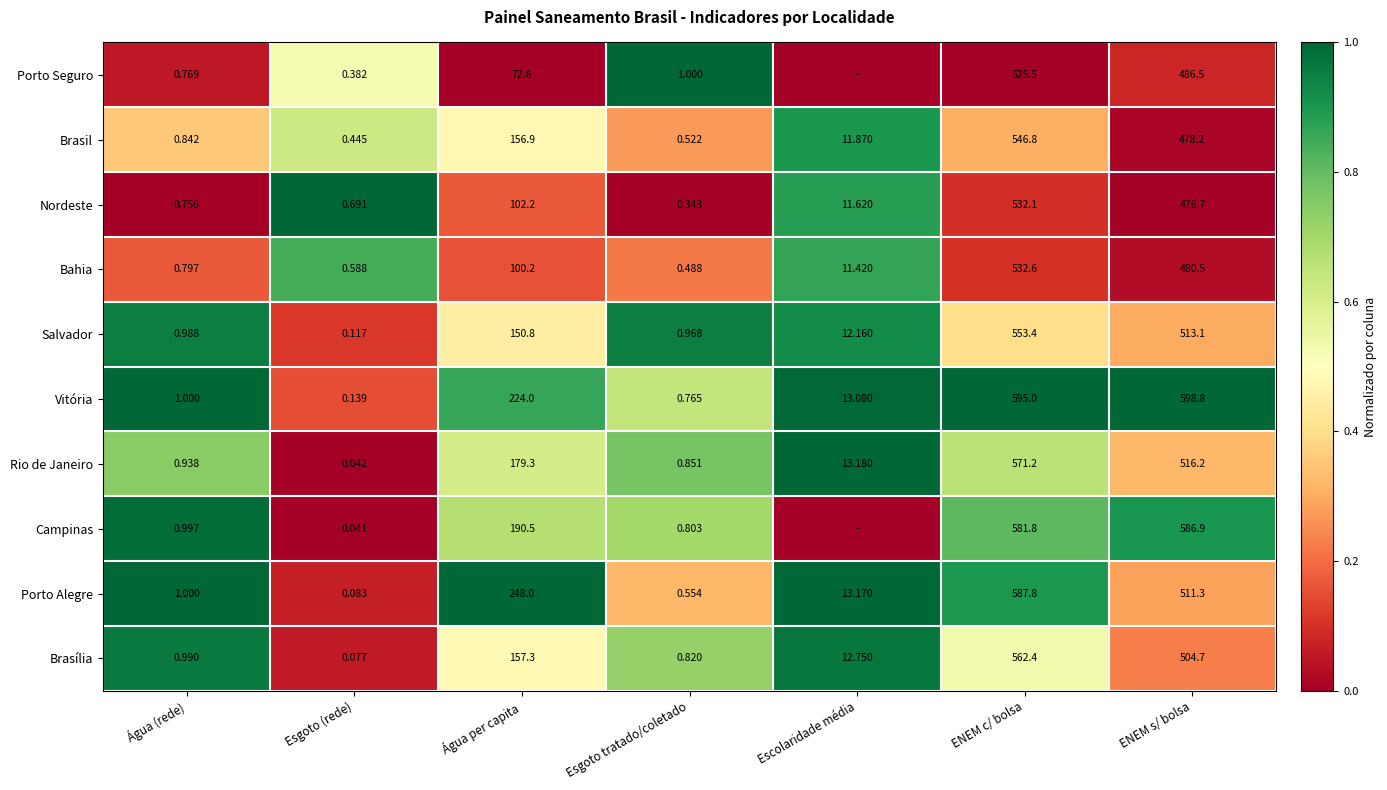

At which label does Bahia reach its peak?

ENEM c/ bolsa